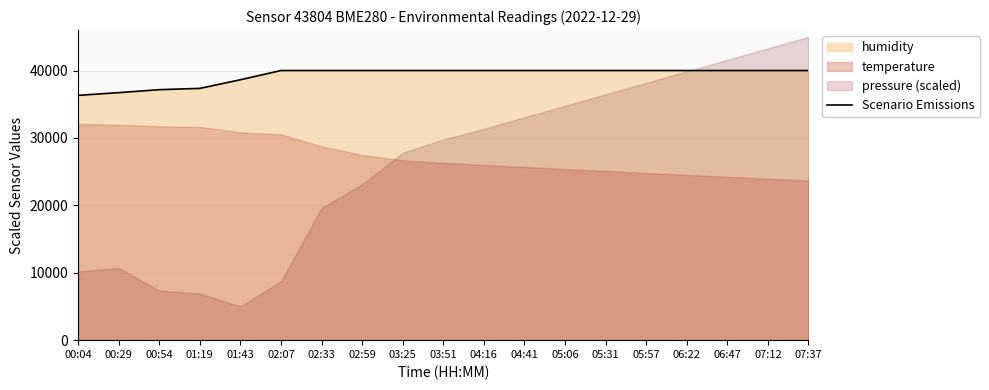

Reading right to left, list all the values displayed in this chart.

07:37=40000	07:12=40000	06:47=40000	06:22=40000	05:57=40000	05:31=40000	05:06=40000	04:41=40000	04:16=40000	03:51=40000	03:25=40000	02:59=40000	02:33=40000	02:07=40000	01:43=38628	01:19=37352	00:54=37160	00:29=36720	00:04=36316